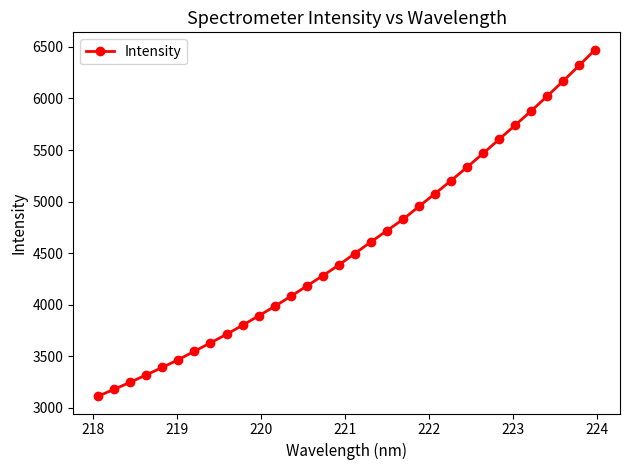

What is the average value?

4565.6